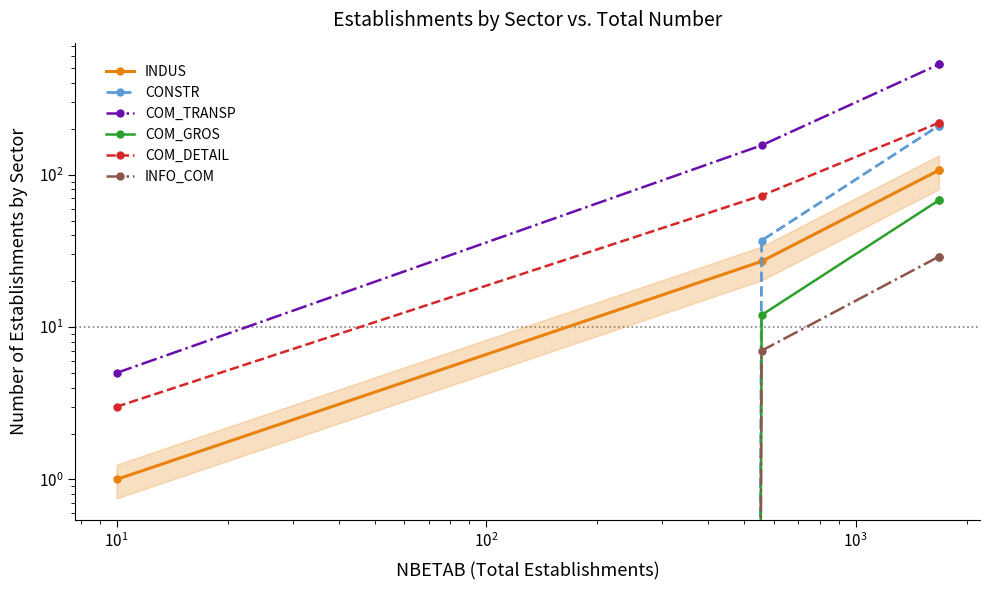

Is this an area chart (filled region under the line)?

No